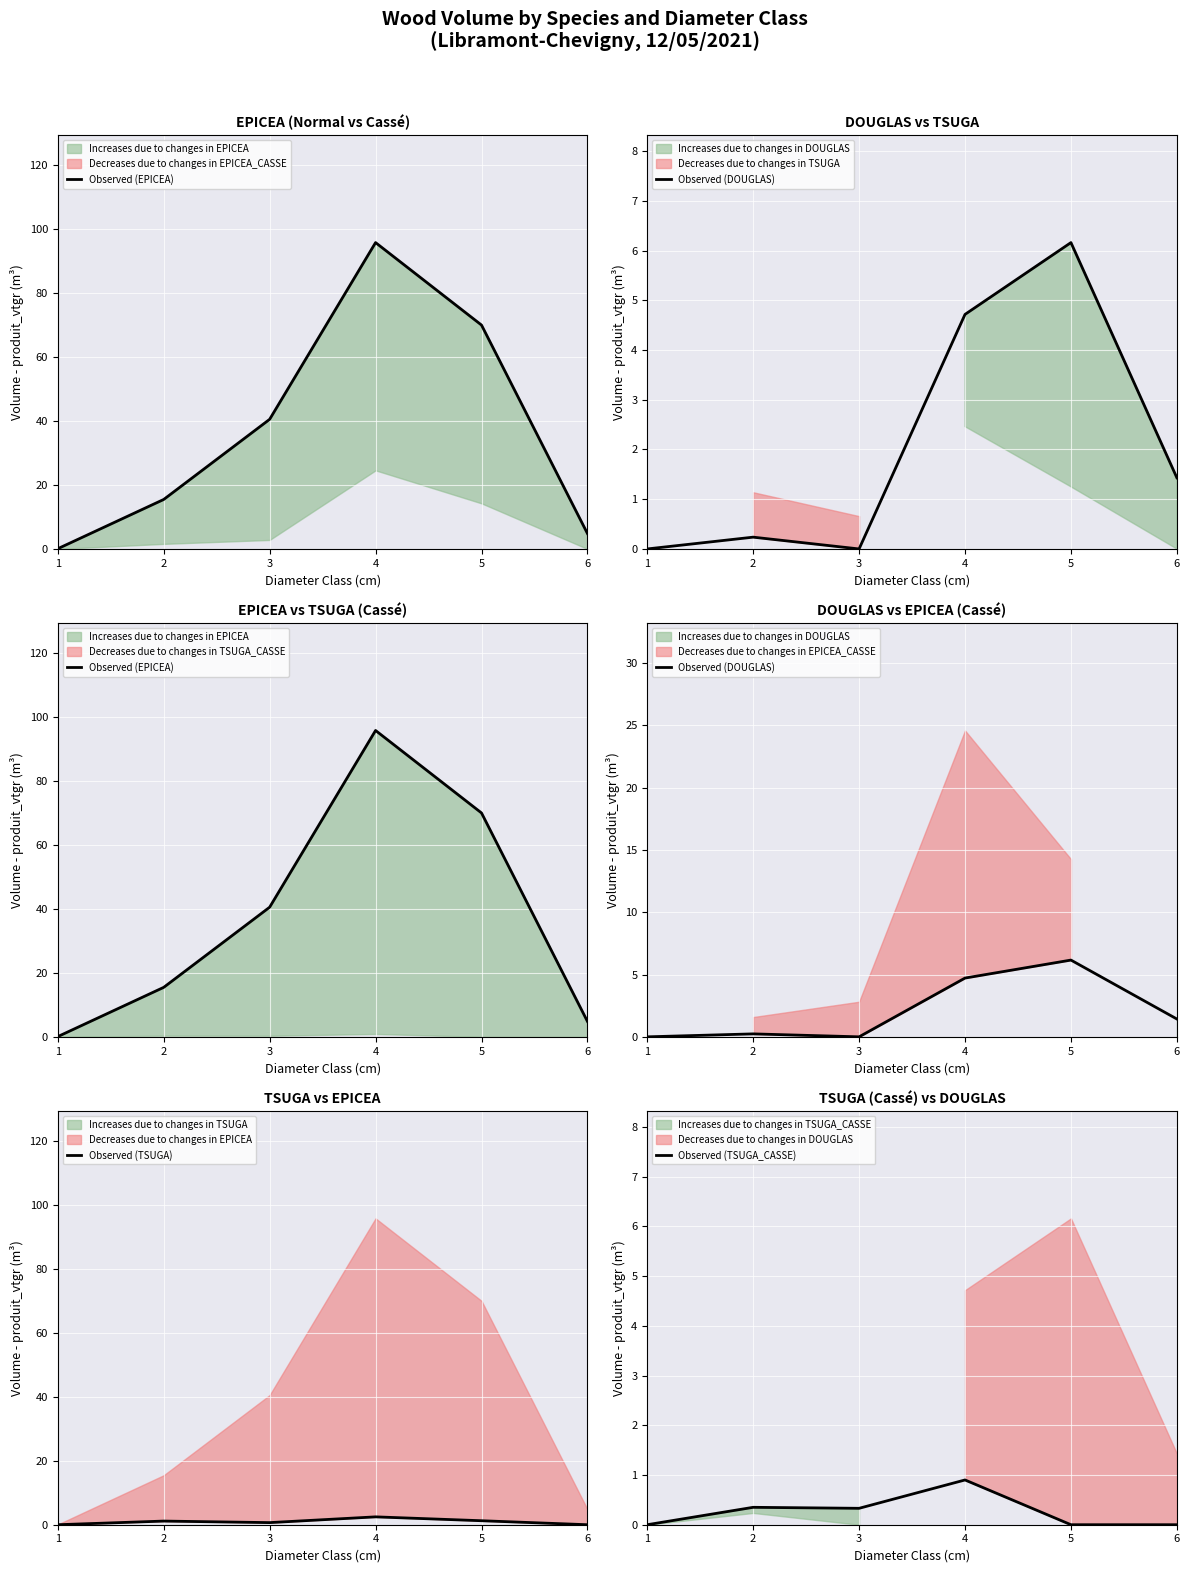

True or false: Observed (EPICEA) has a value of 145.8 at 4.

False